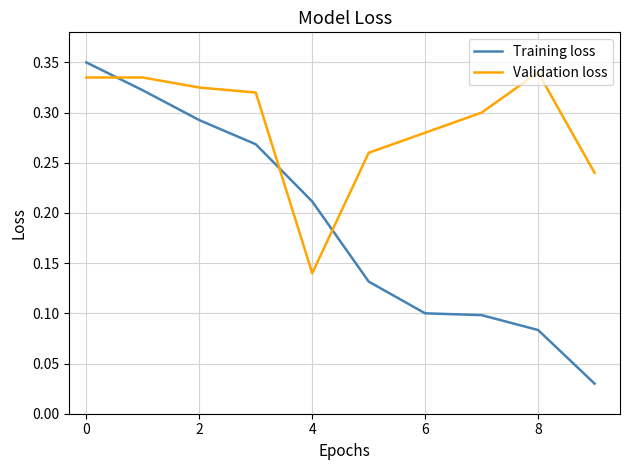

Count the number of data series in this chart.

2